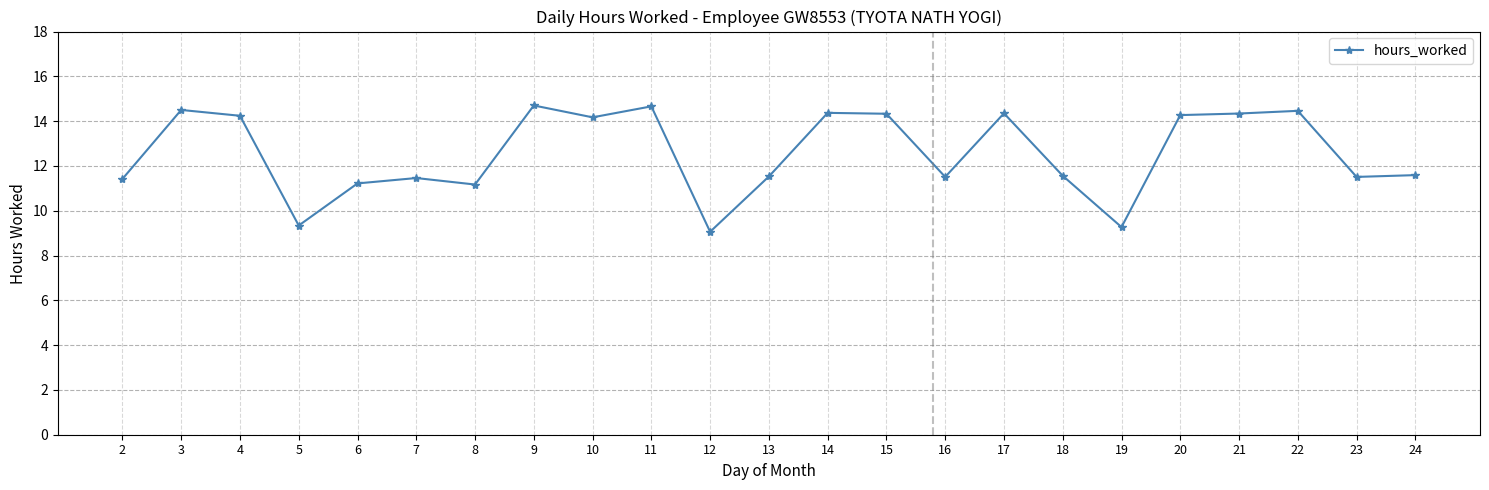

Is it true that the value at 17 is 14.3?

True